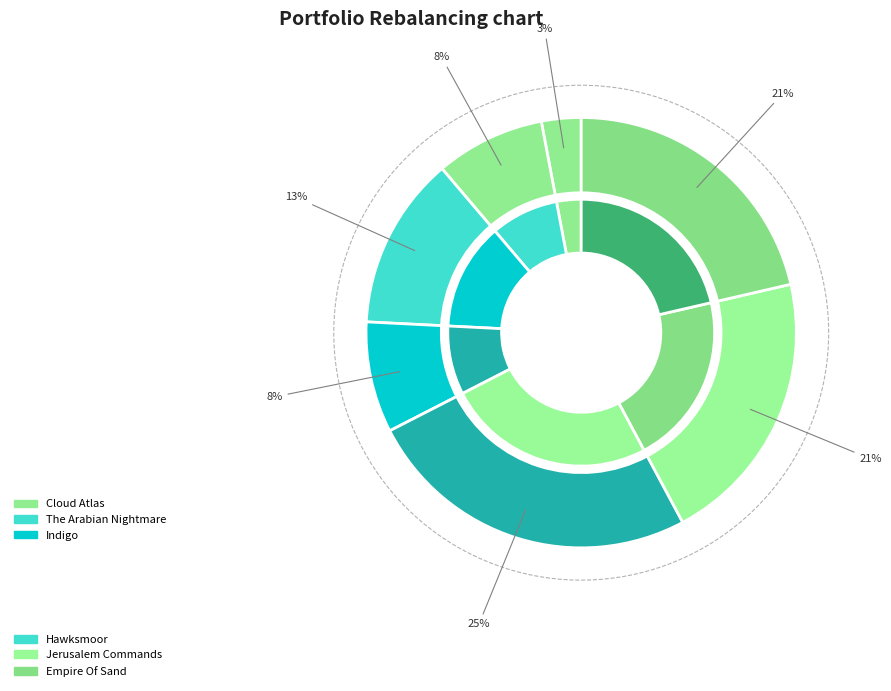

What is the total percentage of Jerusalem Commands and Cloud Atlas?

28.3%